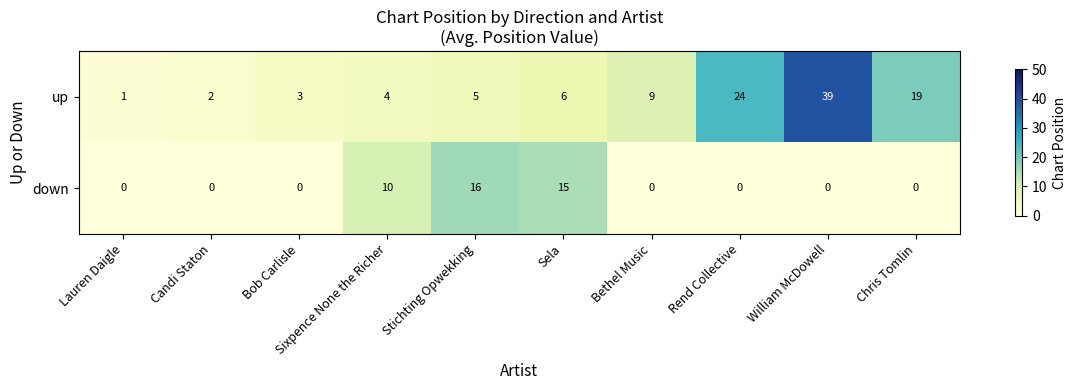

At which category is the sum across all series the highest?

William McDowell